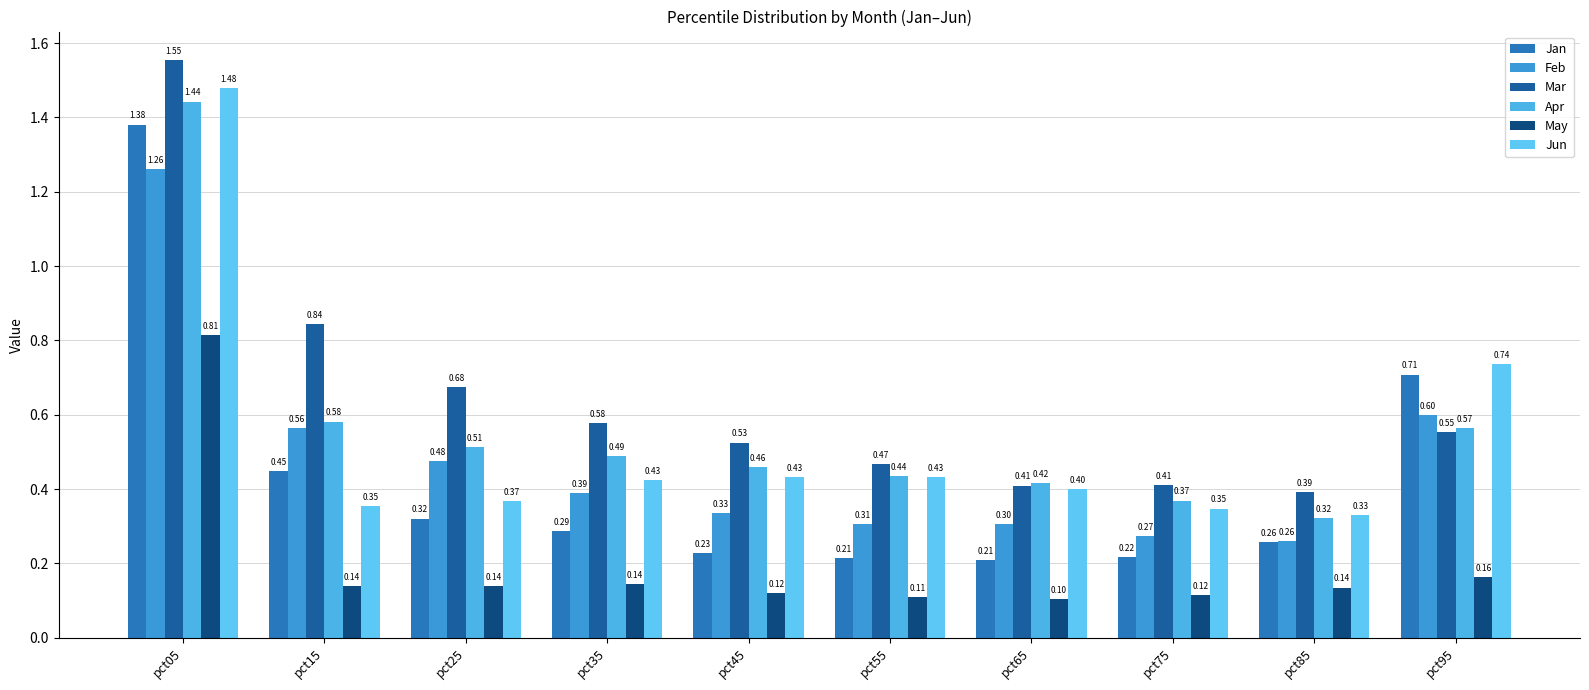

Which category has the highest value across all series?

pct05